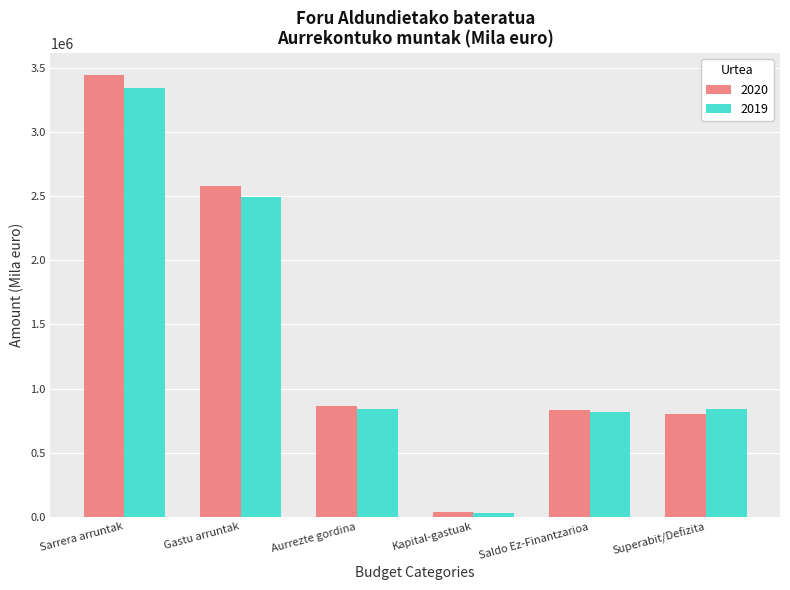

At which category is the sum across all series the highest?

Sarrera arruntak